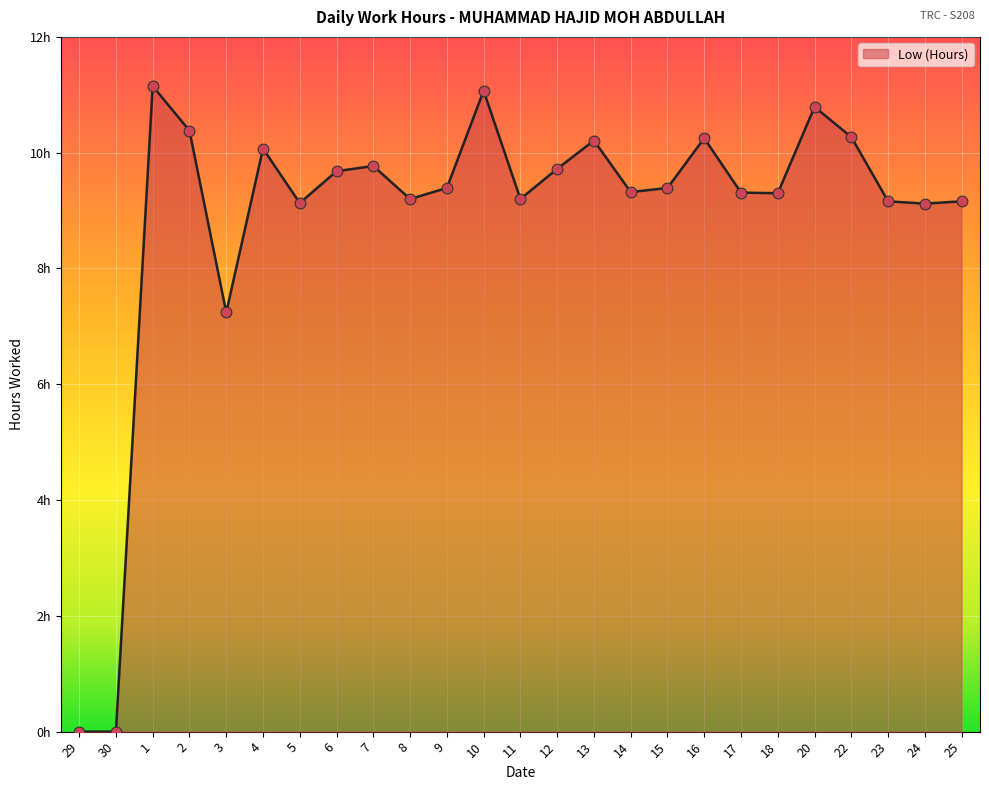

Is this an area chart (filled region under the line)?

Yes